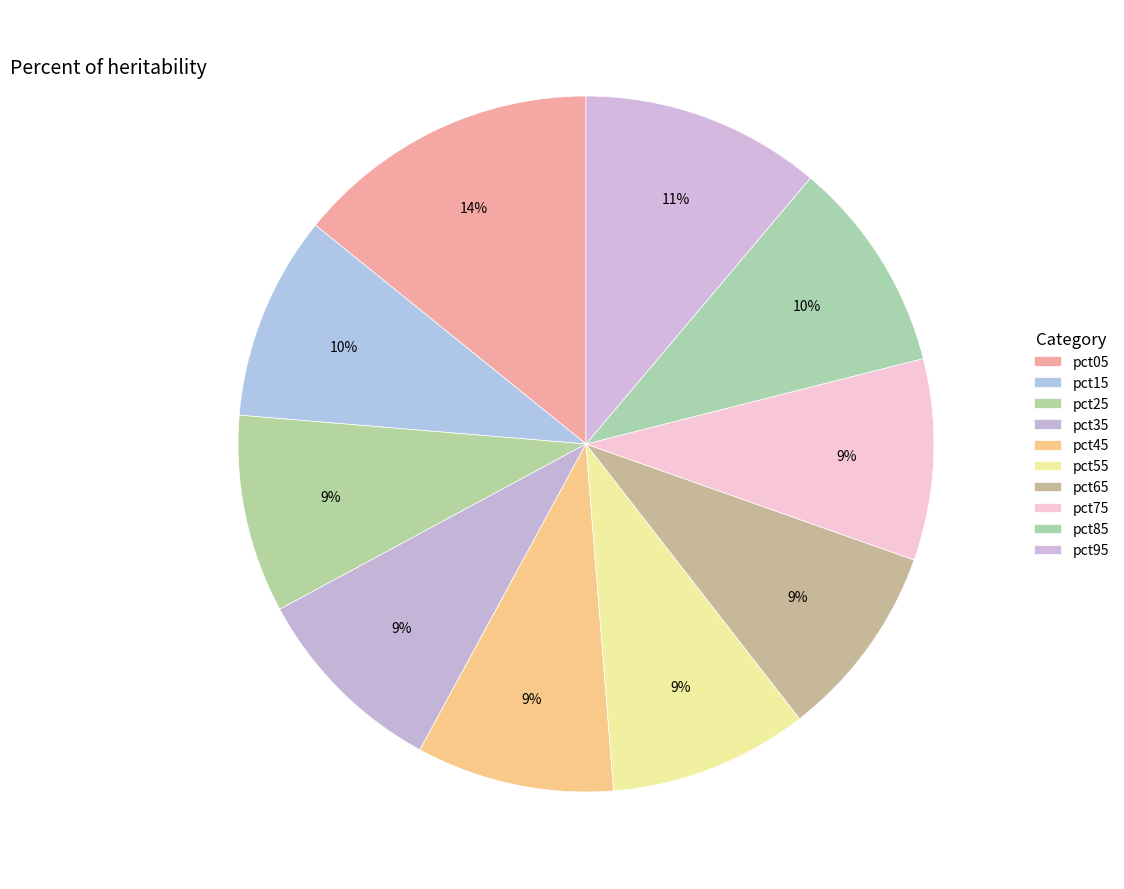

True or false: pct35 accounts for 9% of the total.

True